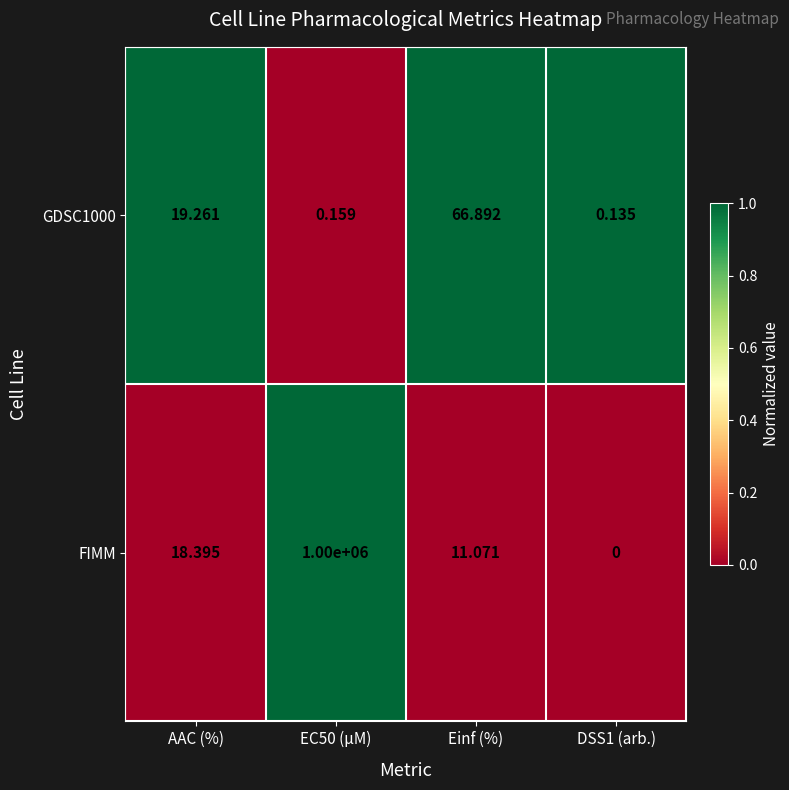

Where does the GDSC1000 series first go above 19?

AAC (%)